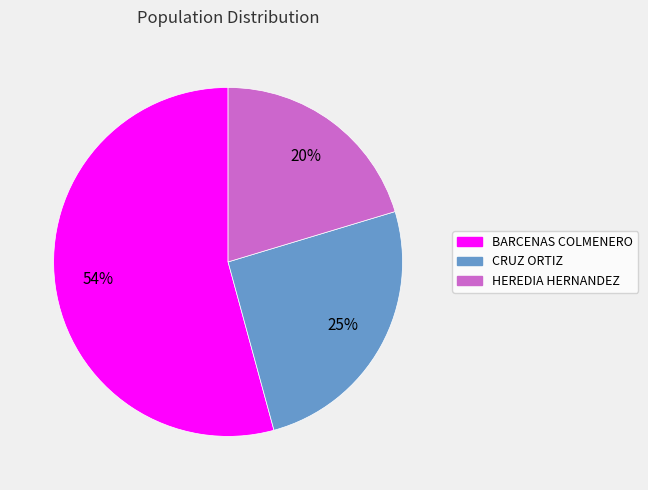

To the nearest percent, what is the difference between the largest and smallest slice percentages?

34%